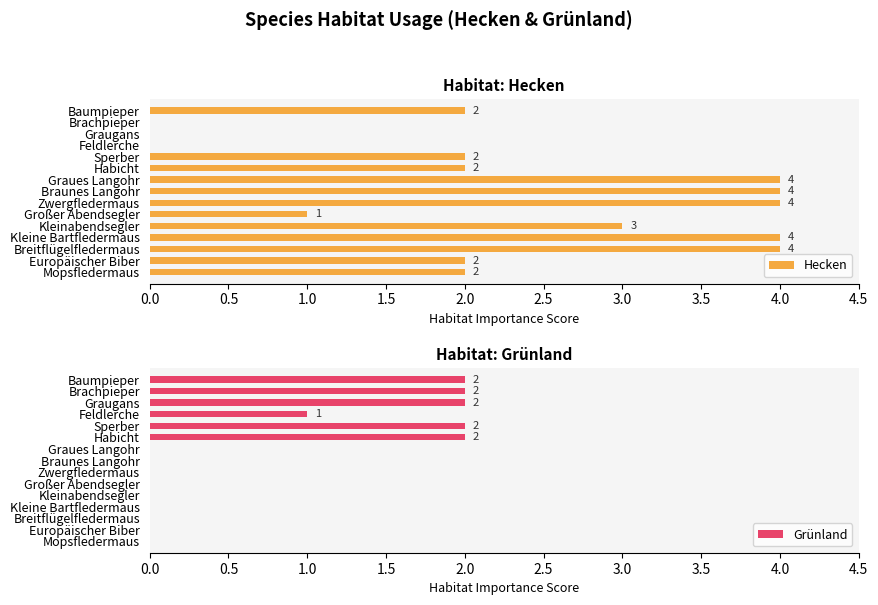

True or false: Hecken has a value of 4 at Graues Langohr.

True